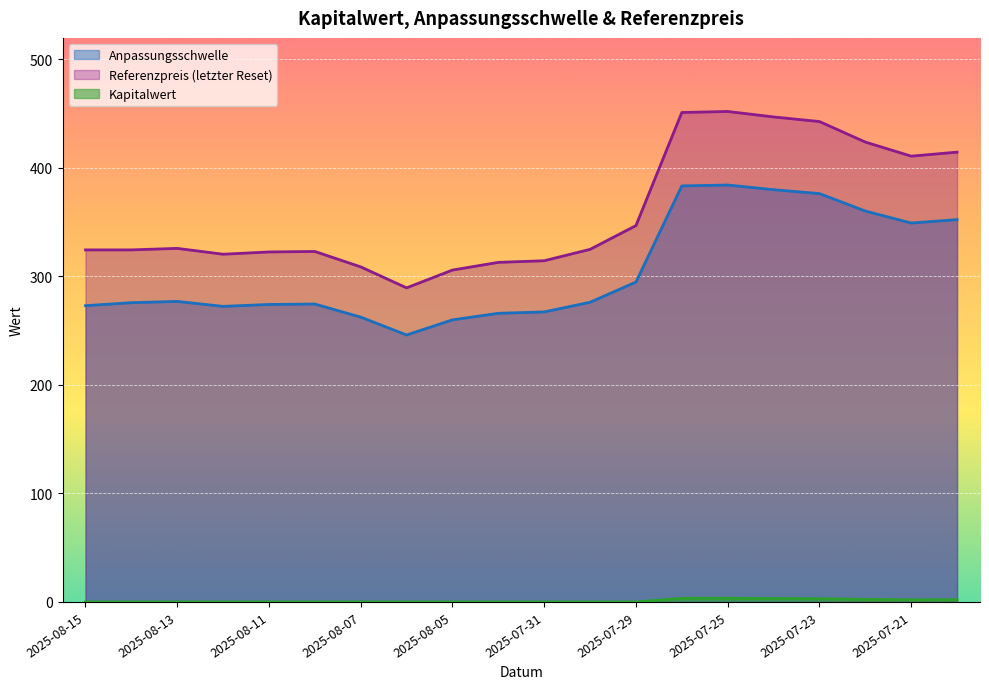

What position from the left is 2025-08-13?

3